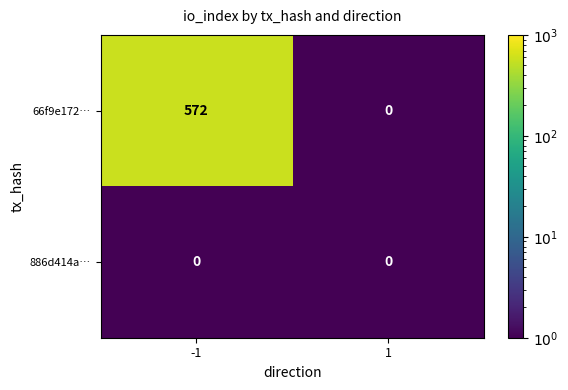

The 66f9e172… series shows 0 at 1. True or false?

True